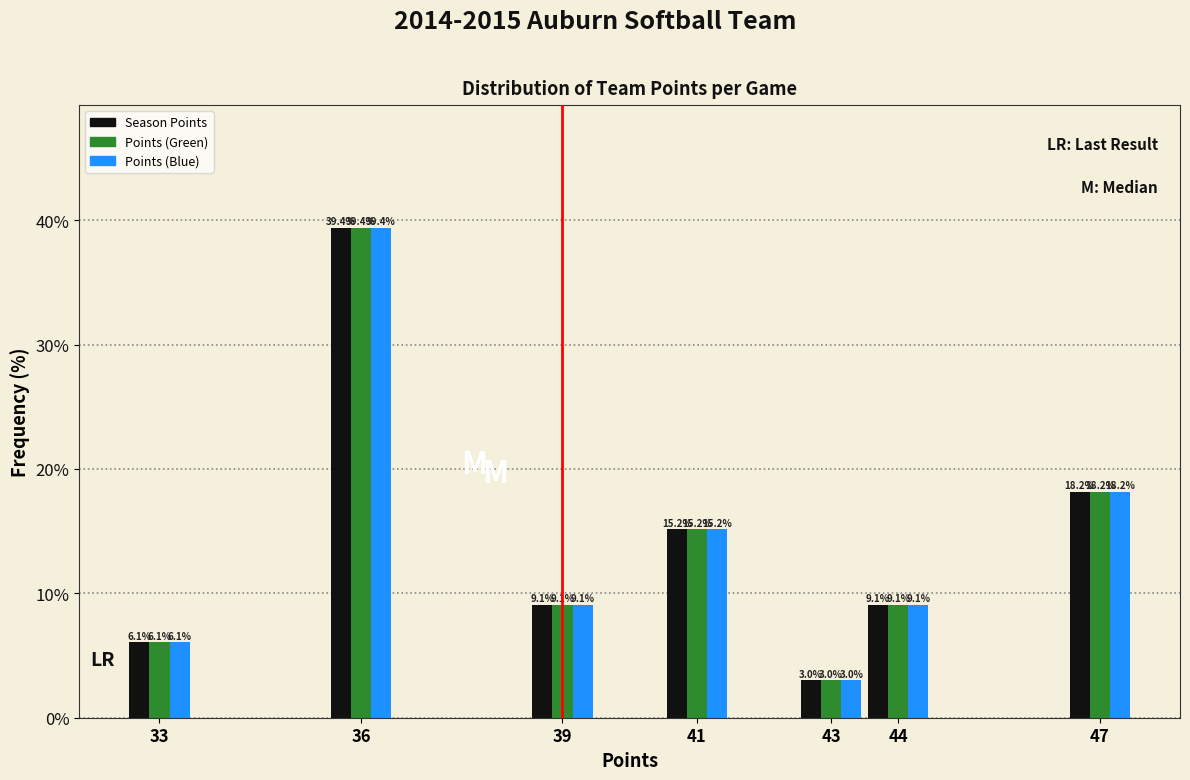

Reading left to right, what are all the values shown in this chart?

Season Points: 6.1	39.4	9.1	15.2	3.0	9.1	18.2
Points (Green): 6.1	39.4	9.1	15.2	3.0	9.1	18.2
Points (Blue): 6.1	39.4	9.1	15.2	3.0	9.1	18.2